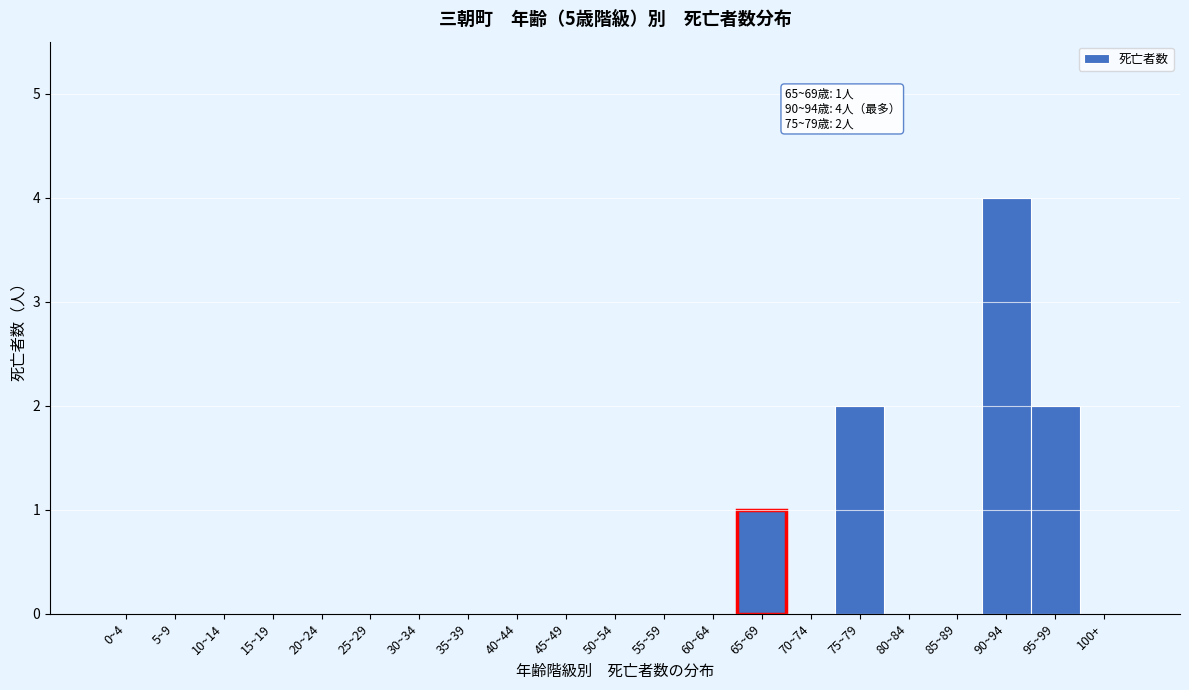

Reading right to left, transcribe all the data shown in this chart.

100+=0	95~99=2	90~94=4	85~89=0	80~84=0	75~79=2	70~74=0	65~69=1	60~64=0	55~59=0	50~54=0	45~49=0	40~44=0	35~39=0	30~34=0	25~29=0	20~24=0	15~19=0	10~14=0	5~9=0	0~4=0